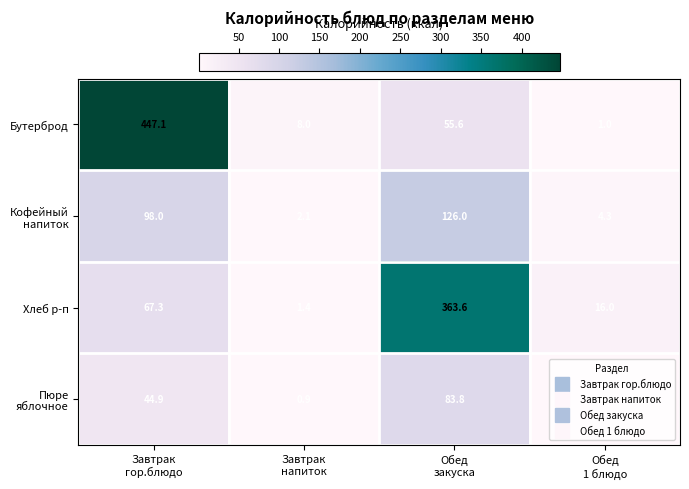

What is the smallest value displayed?

0.7